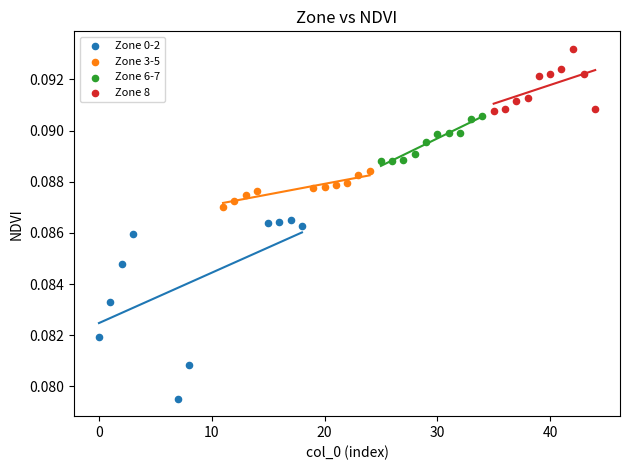

What are all the series names shown in the legend?

Zone 0-2, Zone 3-5, Zone 6-7, Zone 8